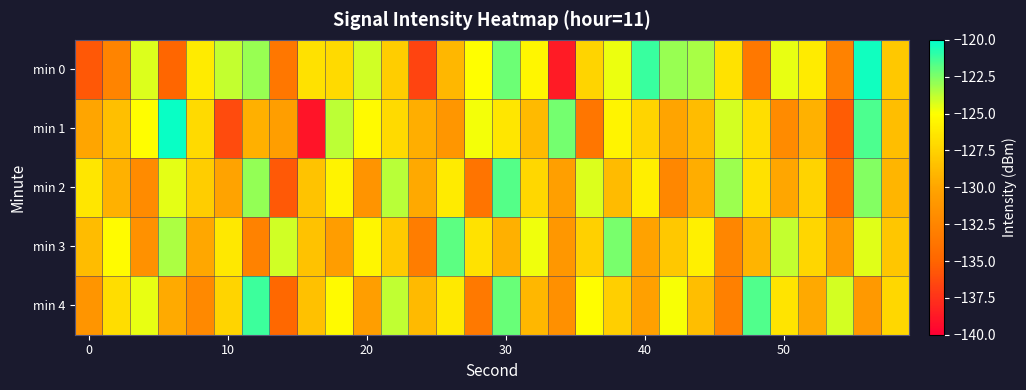

Rank the series by their average value, from highest to lowest.

min 0, min 3, min 4, min 2, min 1